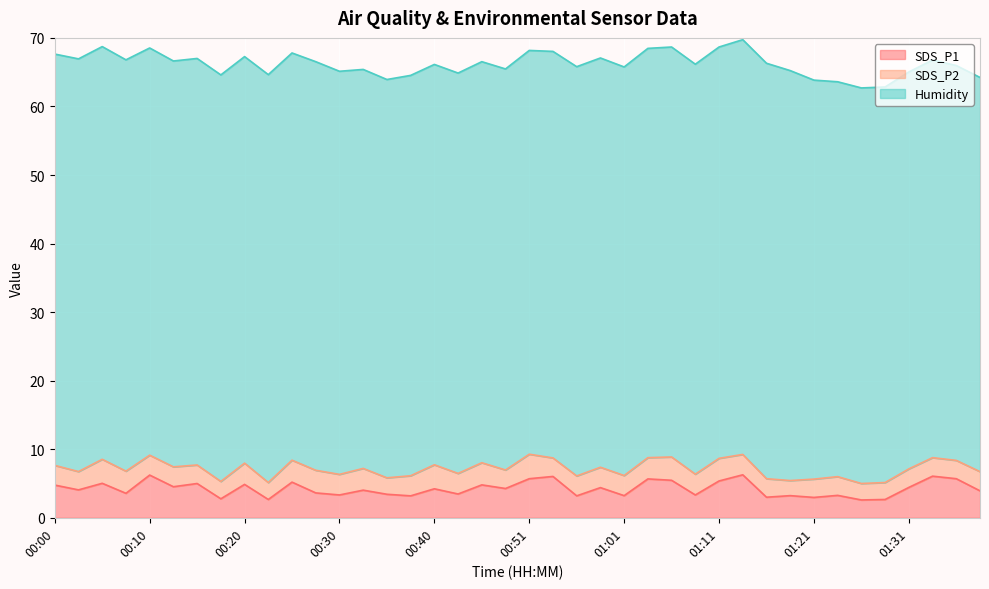

What is the total value across all series at 00:27?

66.5